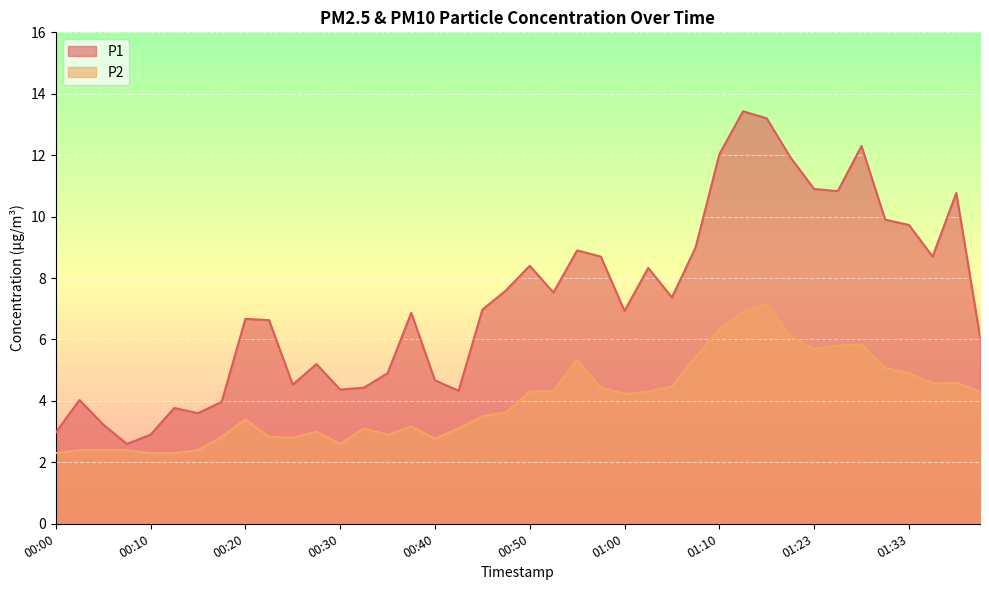

Which category has the lowest value in the P1 series?

00:08